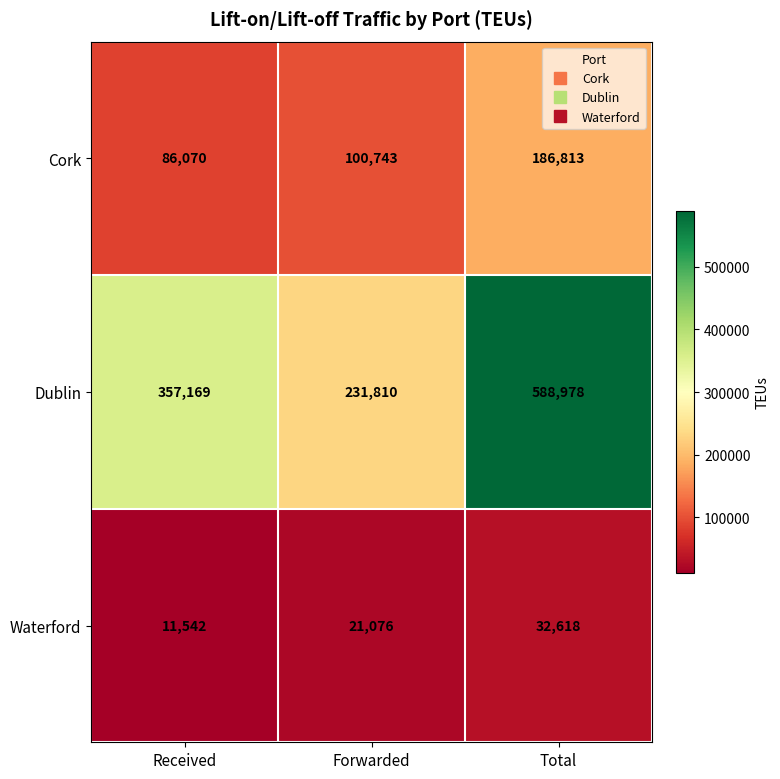

What is the average value of the Cork series?

124542